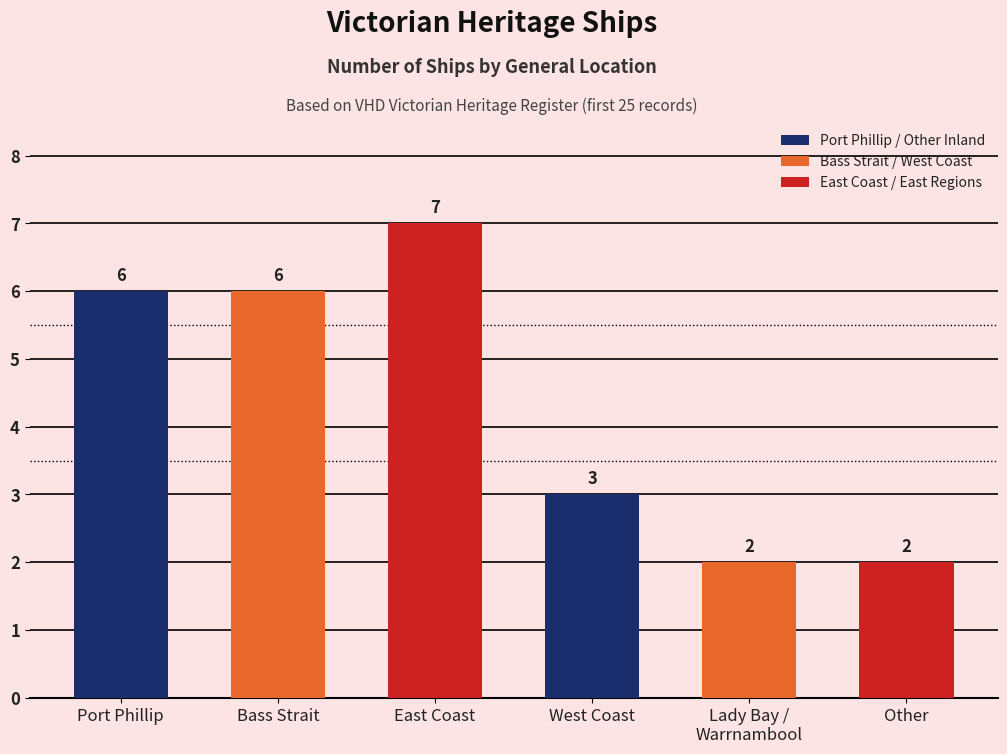

What is the sum of the values at East Coast and Port Phillip?

13